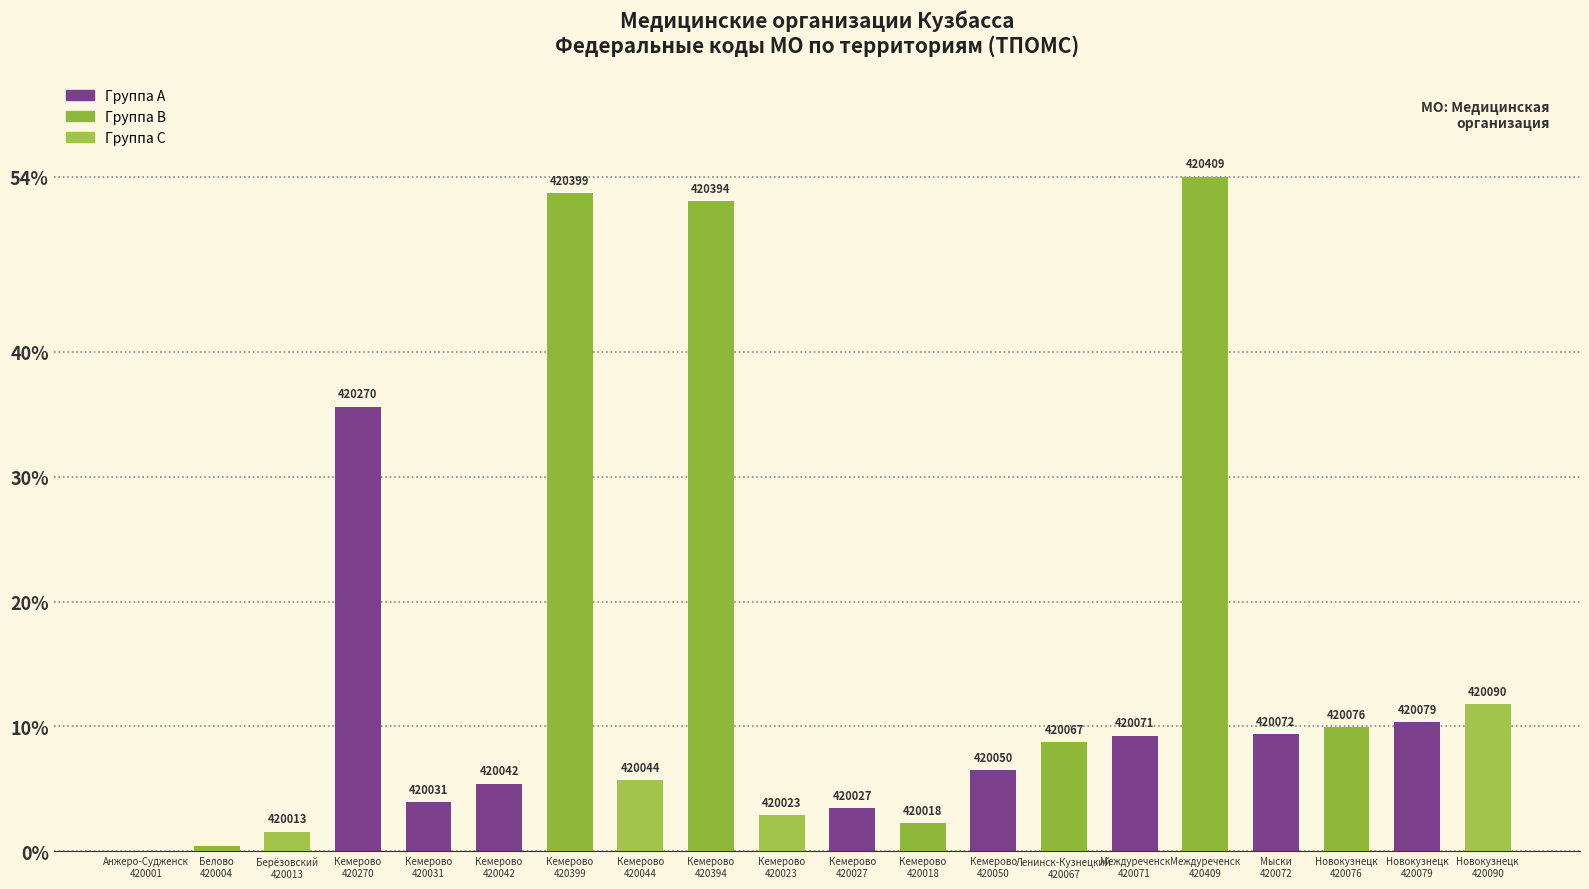

Are the bars horizontal?

No